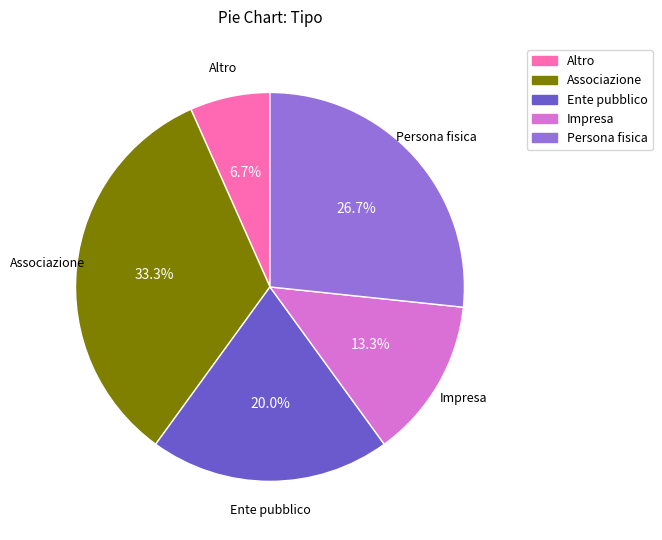

To the nearest percent, what is the difference between the Ente pubblico and Persona fisica slice percentages?

7%